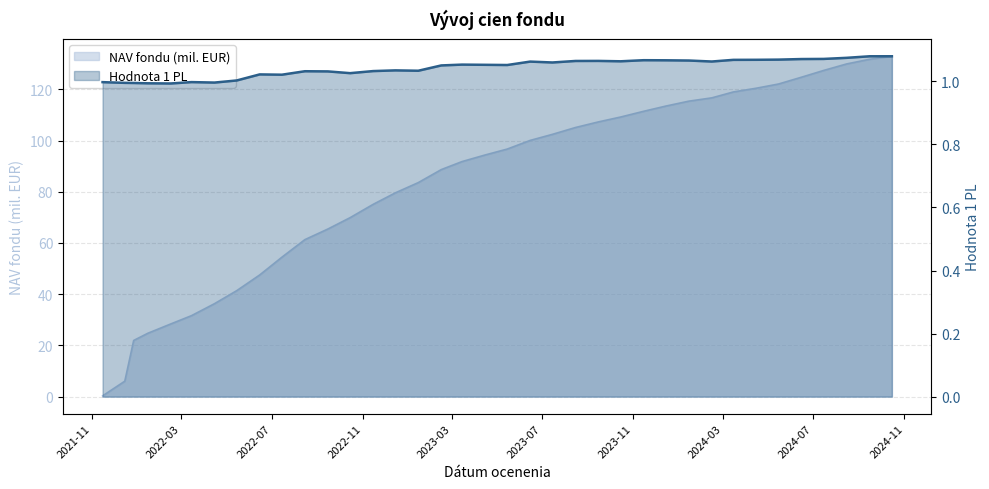

Rank the series by their average value, from highest to lowest.

NAV fondu, Hodnota 1 PL